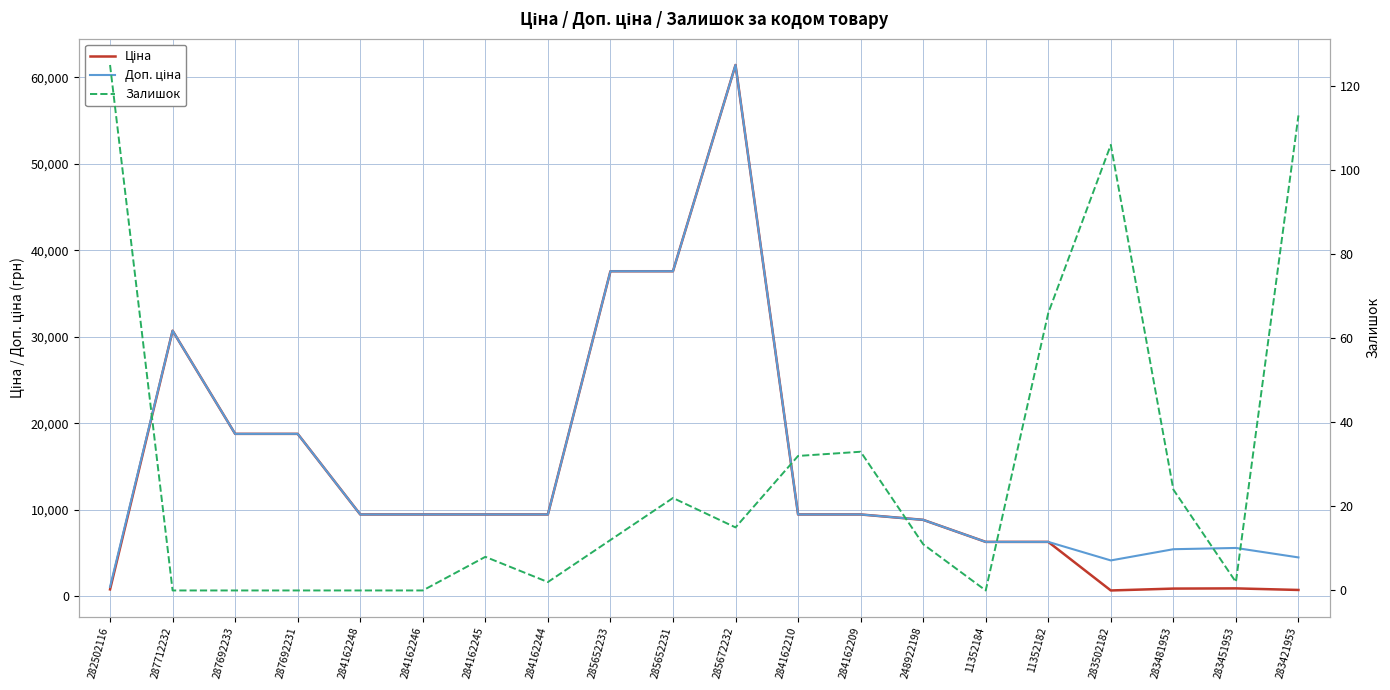

Reading left to right, list all the values displayed in this chart.

Ціна: 818.5	30717.1	18796.8	18796.8	9480.1	9480.1	9480.1	9480.1	37593.6	37593.6	61434.3	9480.1	9480.1	8856.7	6308.8	6308.8	694.3	910.4	934.5	752.2
Доп. ціна: 1109.2	30717.1	18796.8	18796.8	9480.1	9480.1	9480.1	9480.1	37593.6	37593.6	61434.3	9480.1	9480.1	8856.7	6308.8	6308.8	4165.6	5462.3	5607.2	4513.3
Залишок: 125.0	0.0	0.0	0.0	0.0	0.0	8.0	2.0	12.0	22.0	15.0	32.0	33.0	11.0	0.0	66.0	106.0	24.0	2.0	113.0